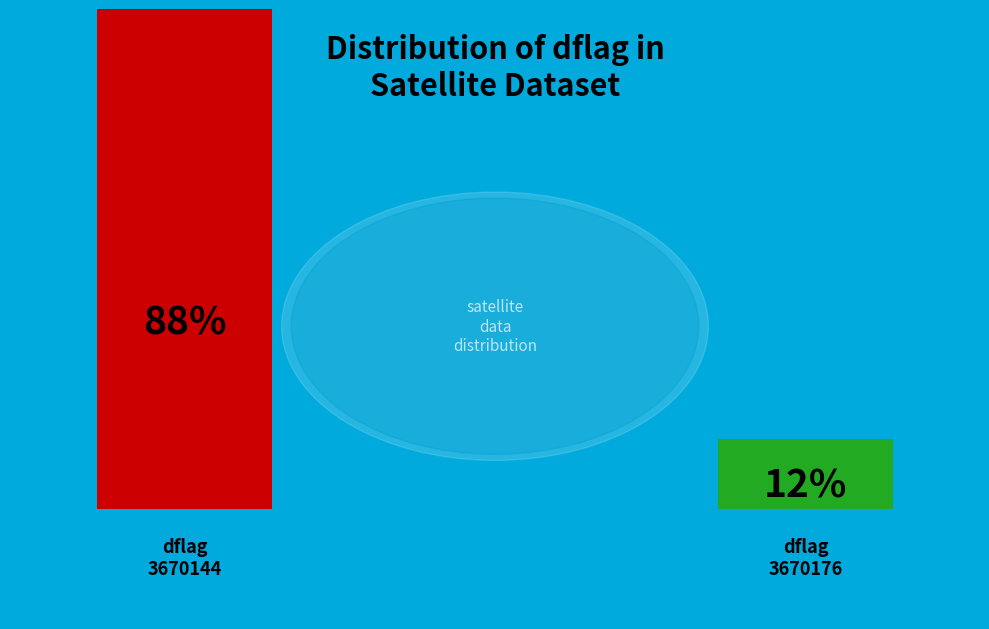

What is the change in value from 3670144 to 3670176?

+32